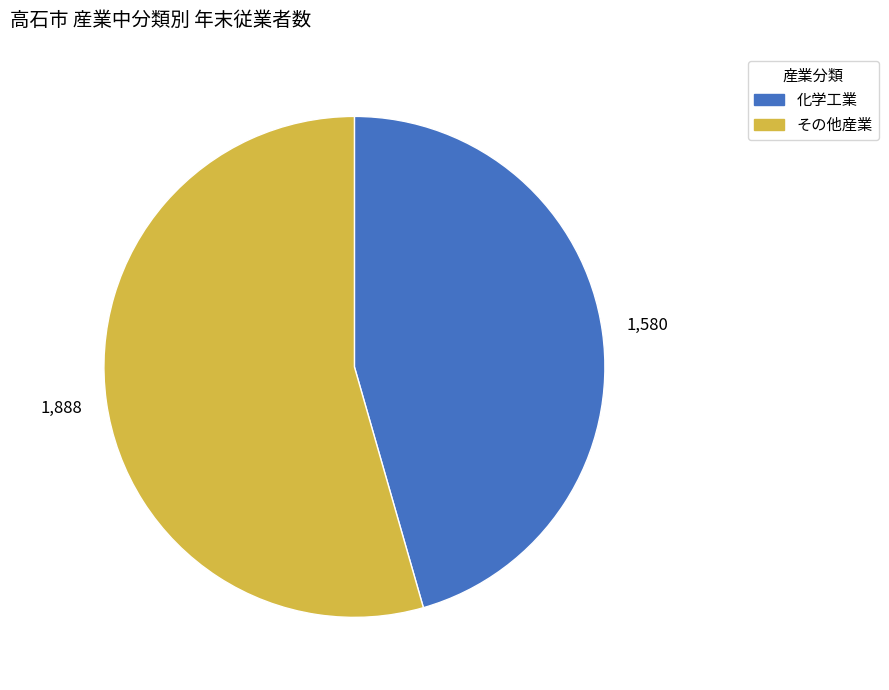

Is there any slice that represents more than half of the pie?

Yes